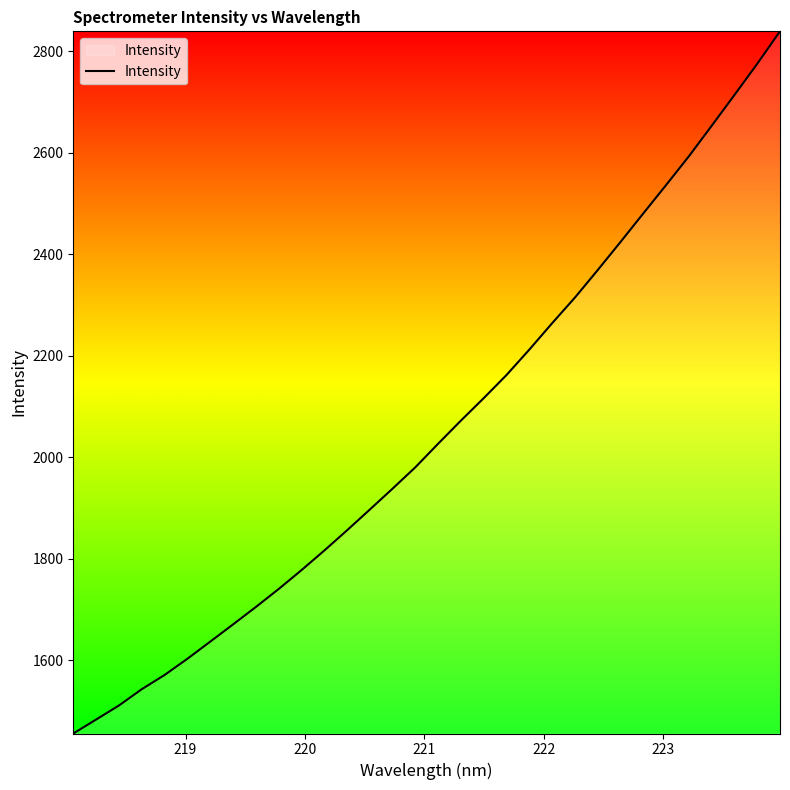

What is the smallest value displayed?

1455.4